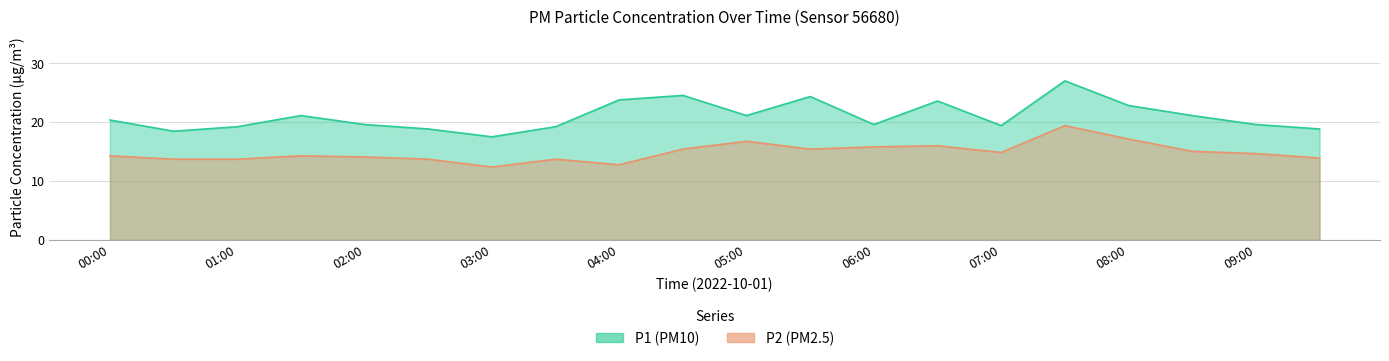

At which label does P2 reach its minimum?

03:00